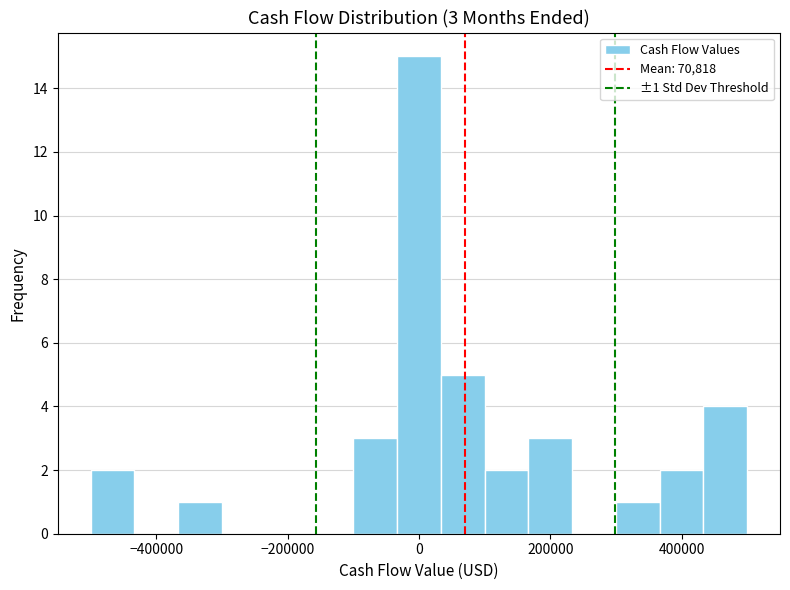

Around what value on the x-axis is the tallest bar? Give the approximate position of its centre, as read against the axis.

0